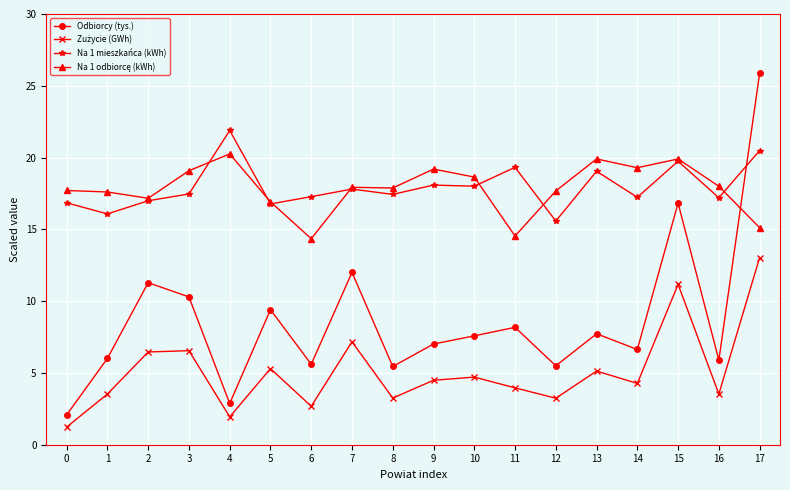

What is the value of the Na 1 mieszkańca (kWh) point at the 6th from the left?

16.8